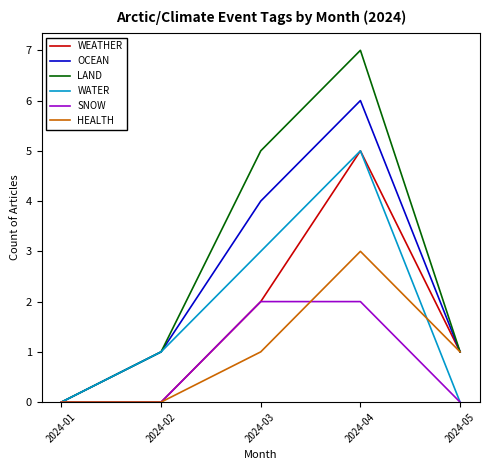

Which series has the largest range (max minus min)?

LAND